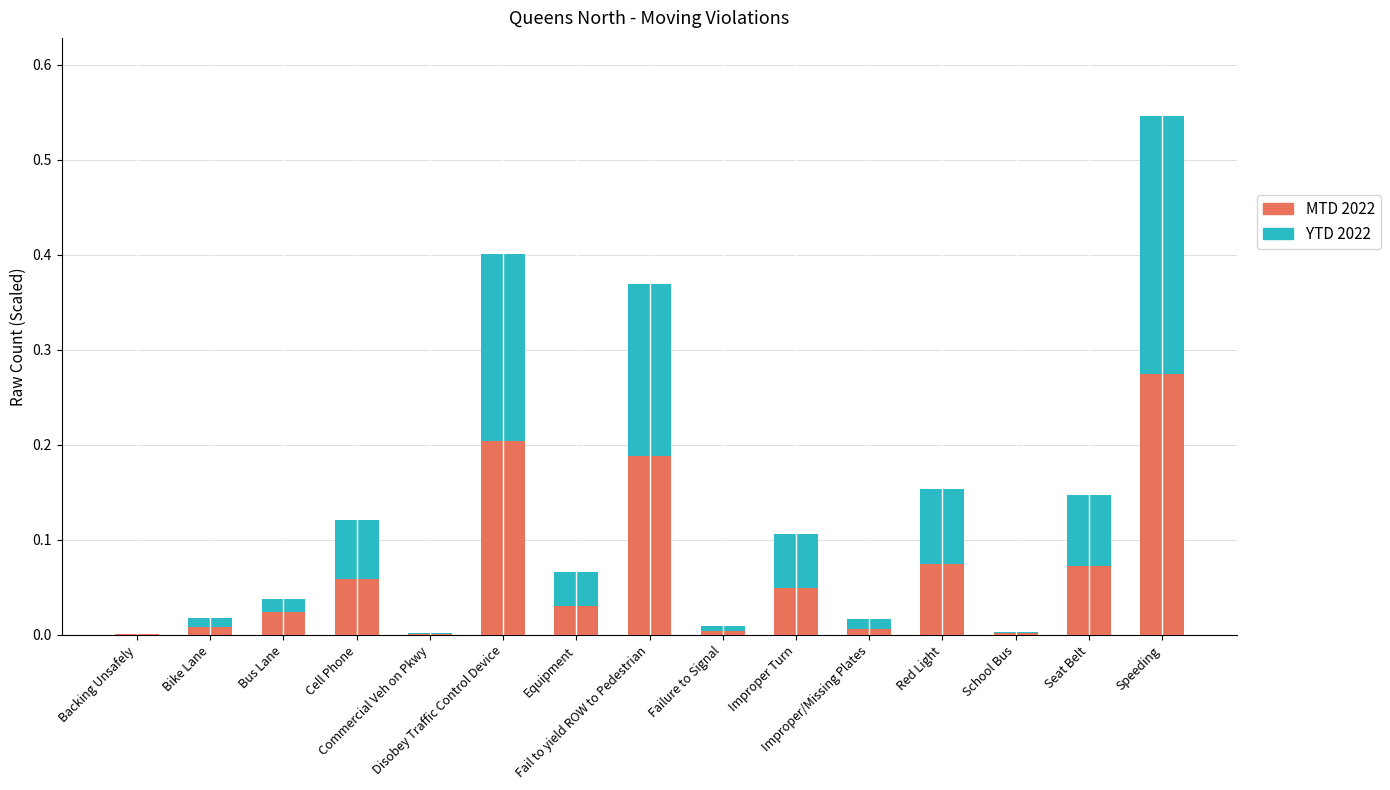

What is the sum of all MTD 2022 values?

1.0